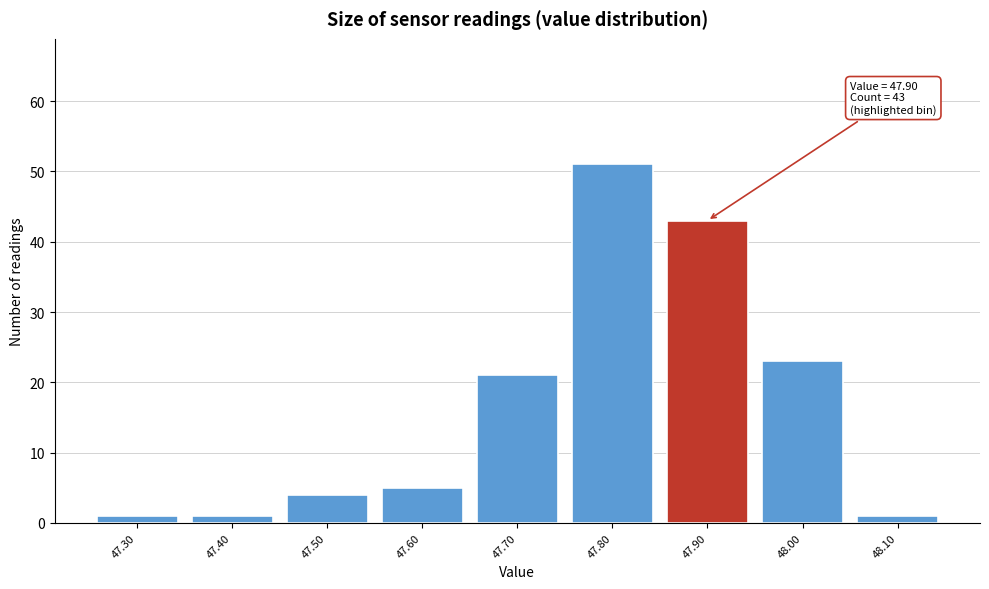

Which range on the x-axis has the tallest bar?

47.75 to 47.85